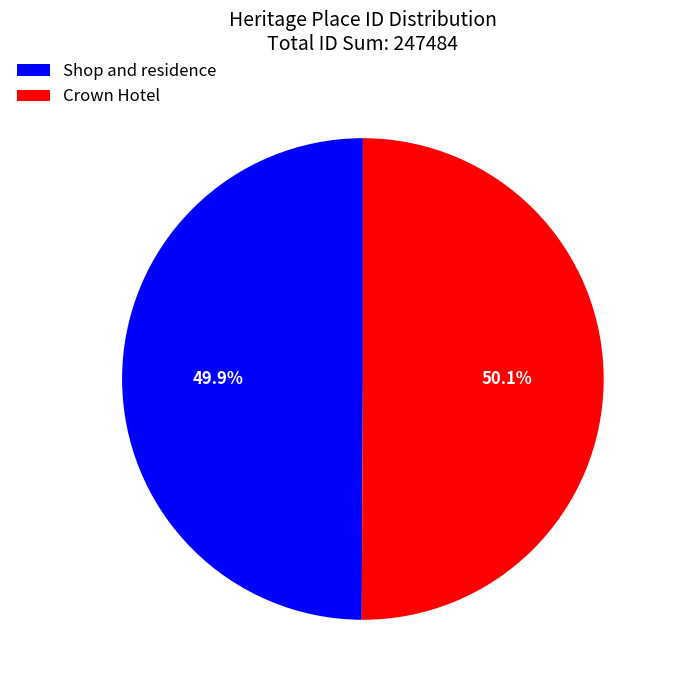

Count the number of slices in the pie.

2